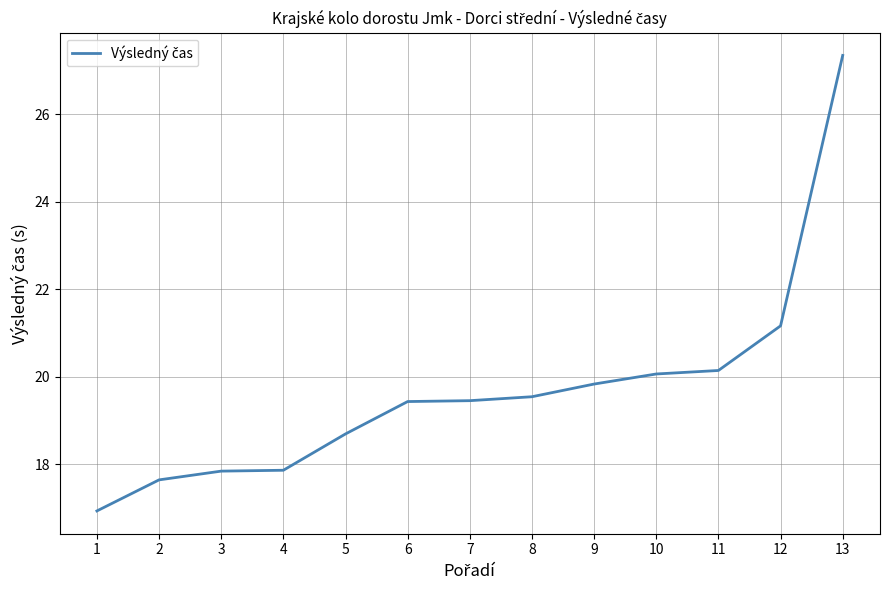

What is the ratio of the value at 3 to the value at 4?

1.0